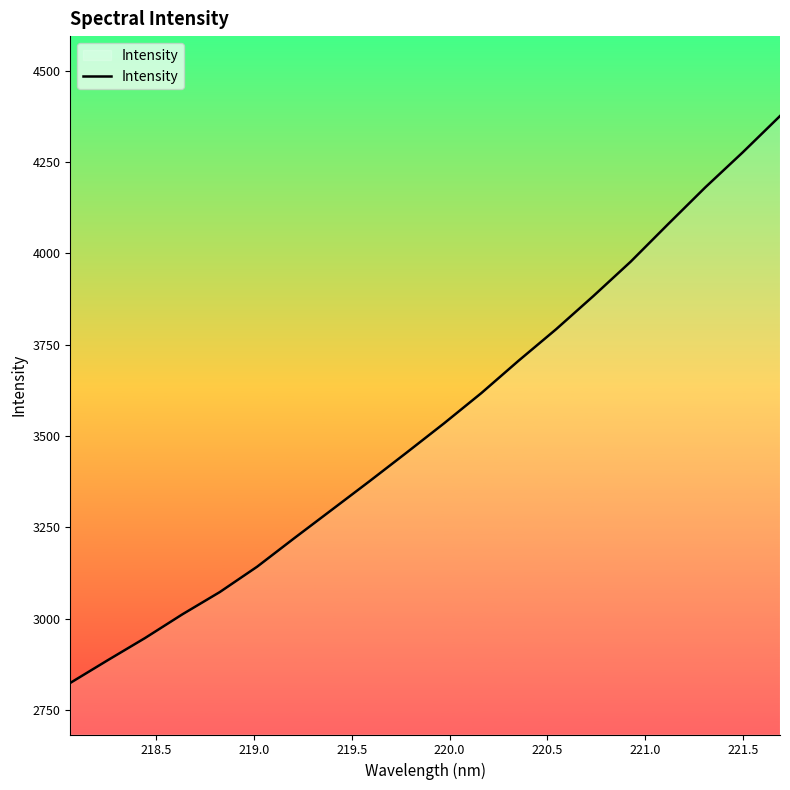

Does the chart have visible grid lines?

No